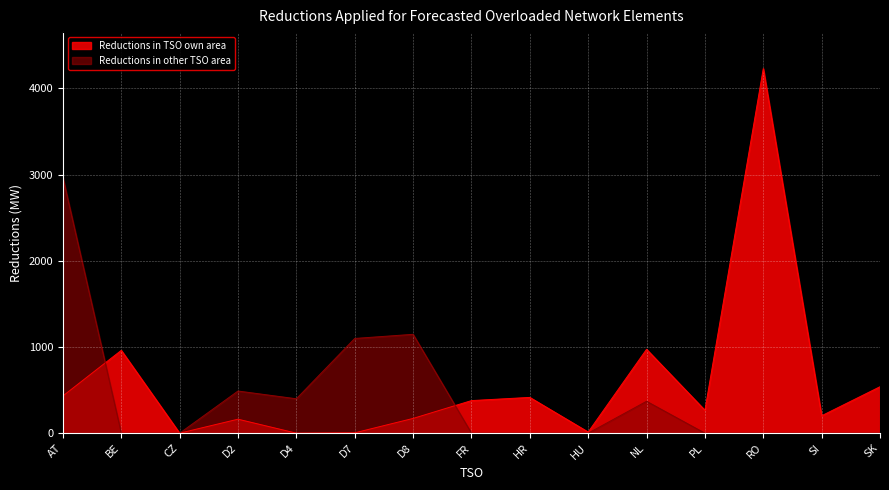

Reading left to right, list all the values displayed in this chart.

Reductions in TSO own area: 432	961	0	162	0	4	171	378	415	13	973	266	4231	202	539
Reductions in other TSO area: 2966	0	0	489	399	1099	1147	0	0	0	370	0	0	0	0